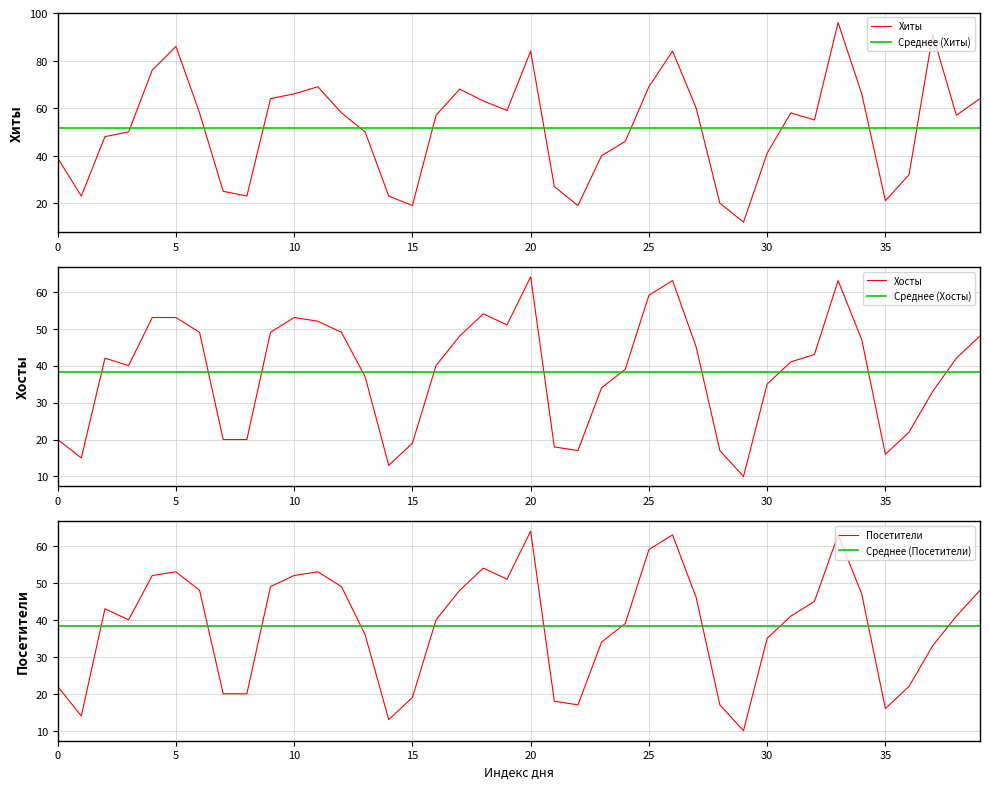

What is the value of the Посетители point at the 6th from the left?

53